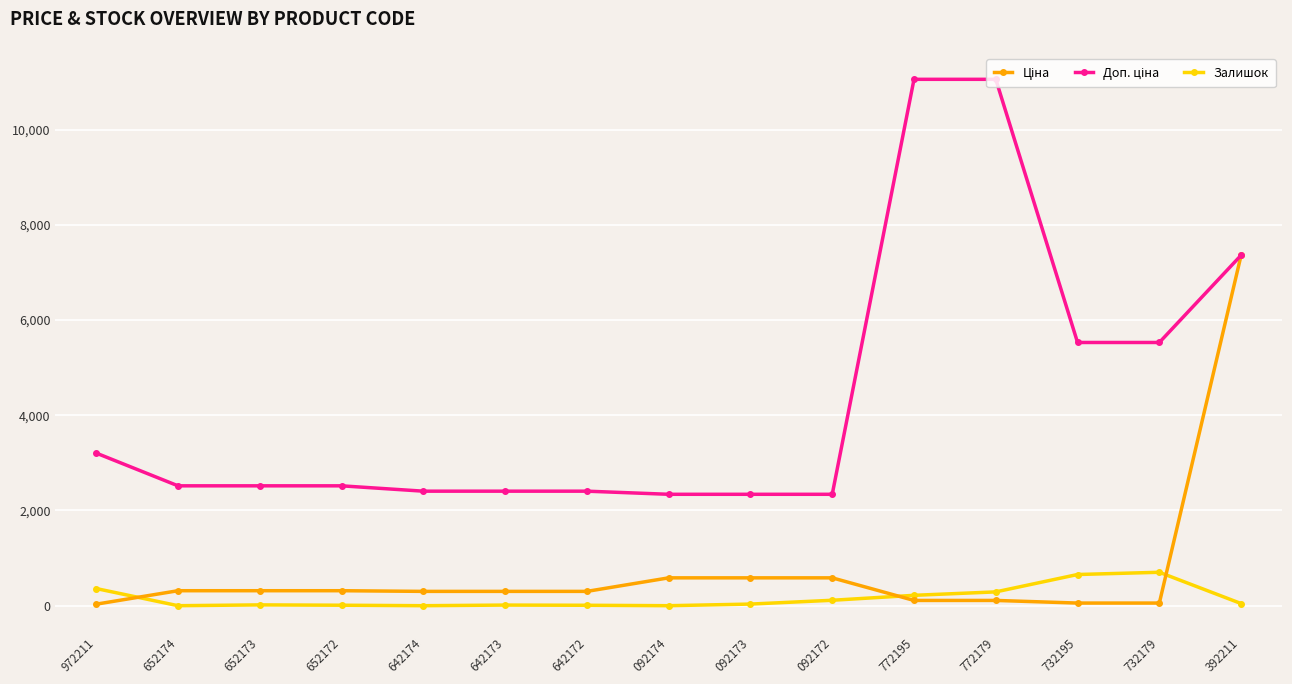

What is the greatest value displayed?

11055.0